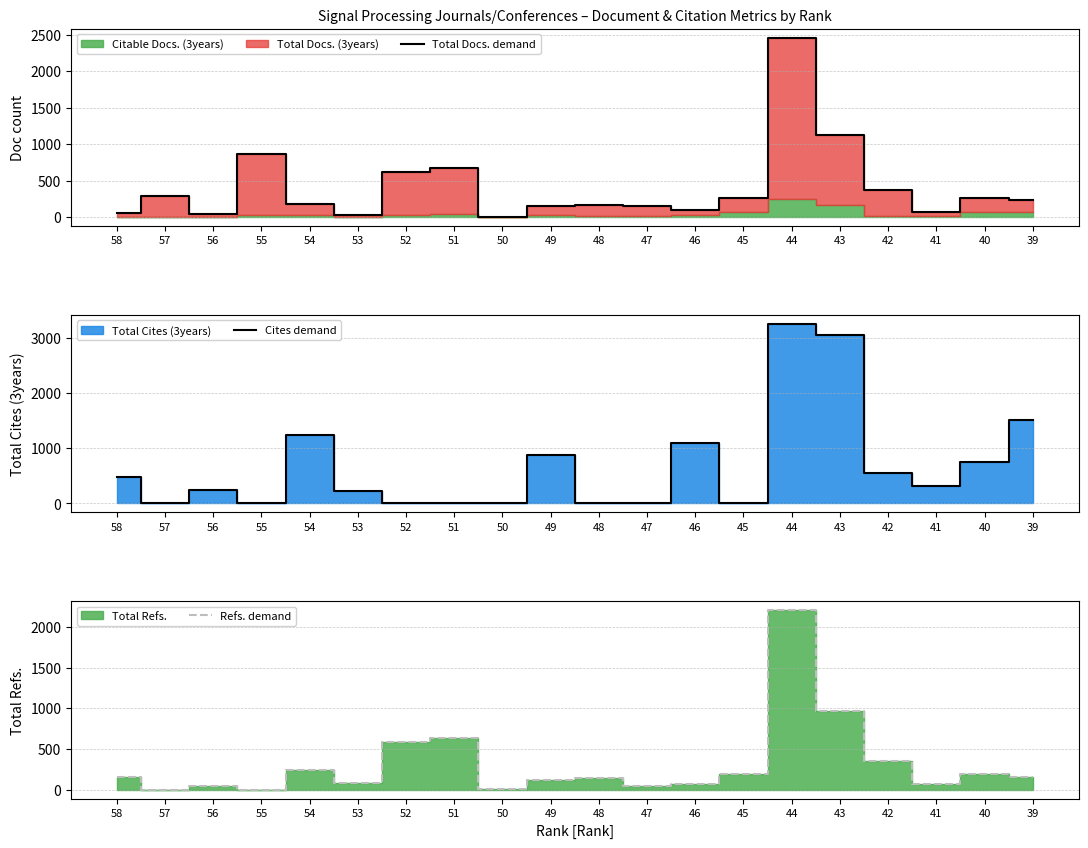

Does the chart have visible grid lines?

Yes